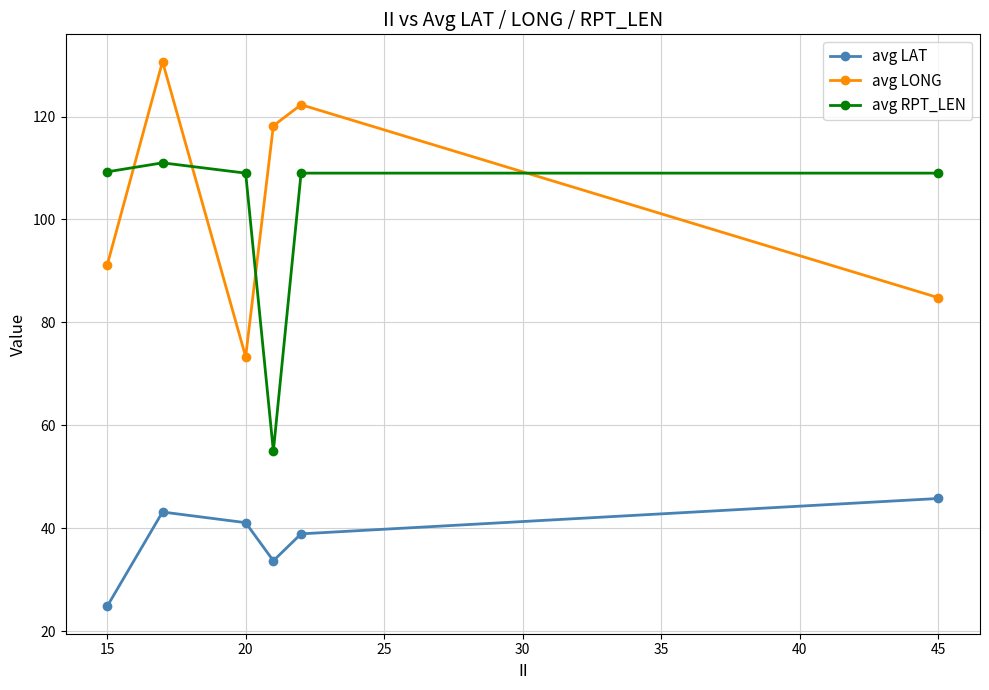

What is the sum of all avg LONG values?

620.4